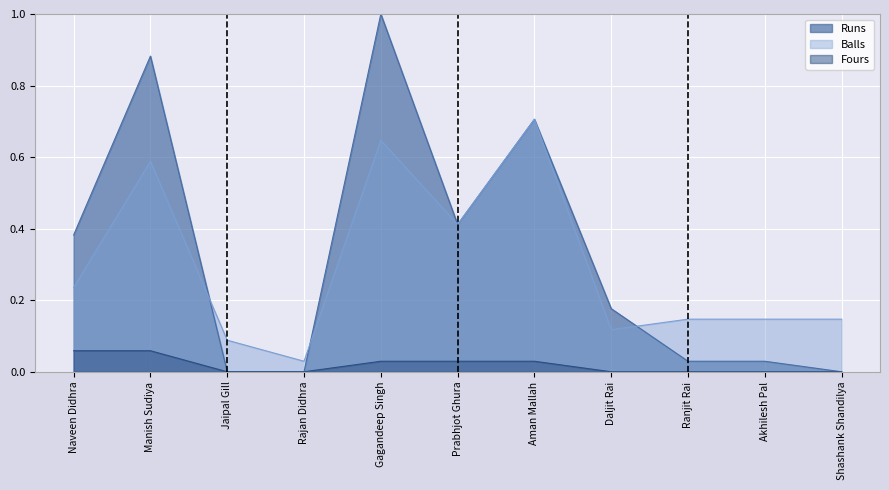

What is the total value across all series at Naveen Didhra?

0.7